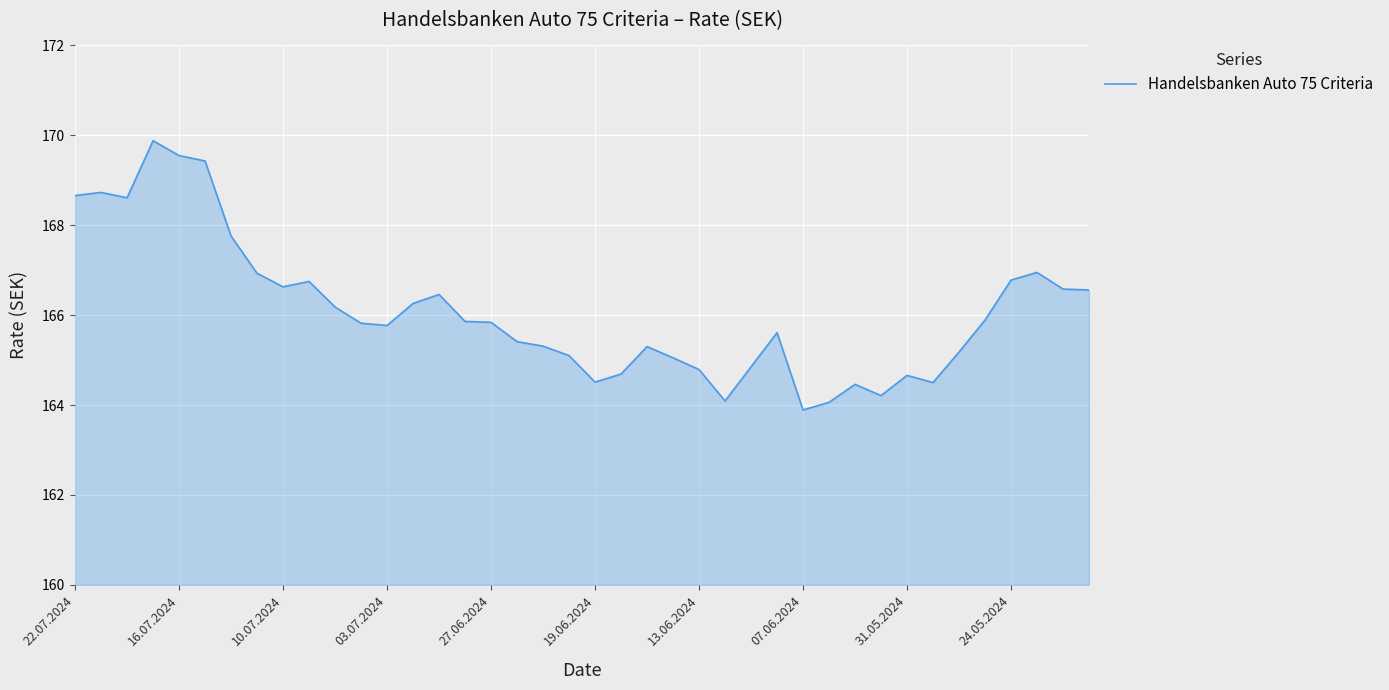

What is the greatest value displayed?

169.9